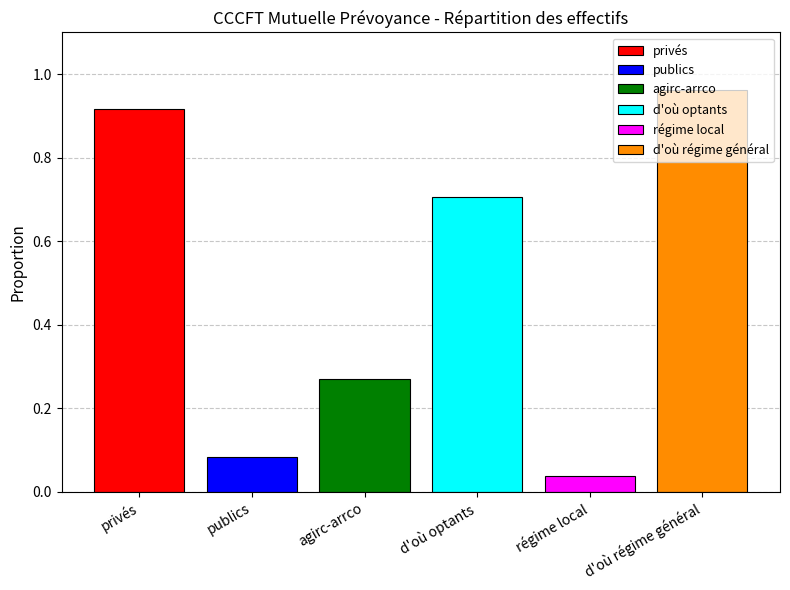

Which series has the widest spread of values?

privés